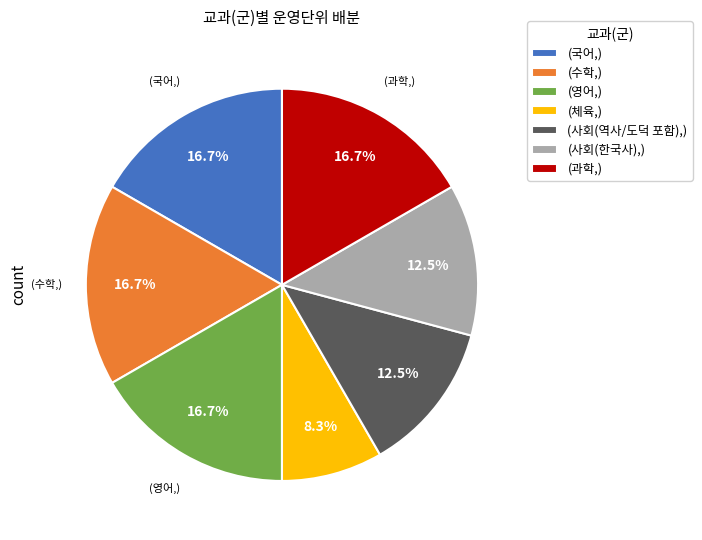

How many slices are in this pie chart?

7